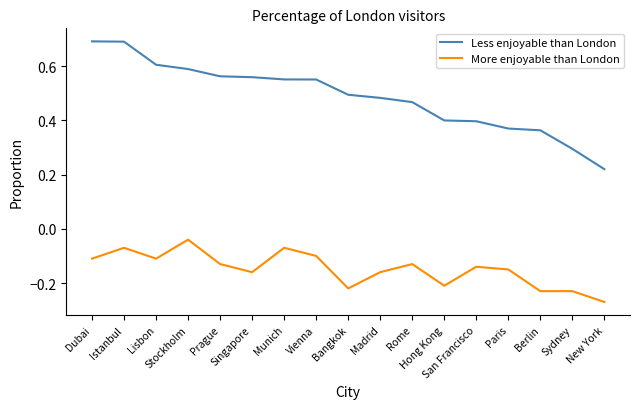

What is the greatest value displayed?

0.7